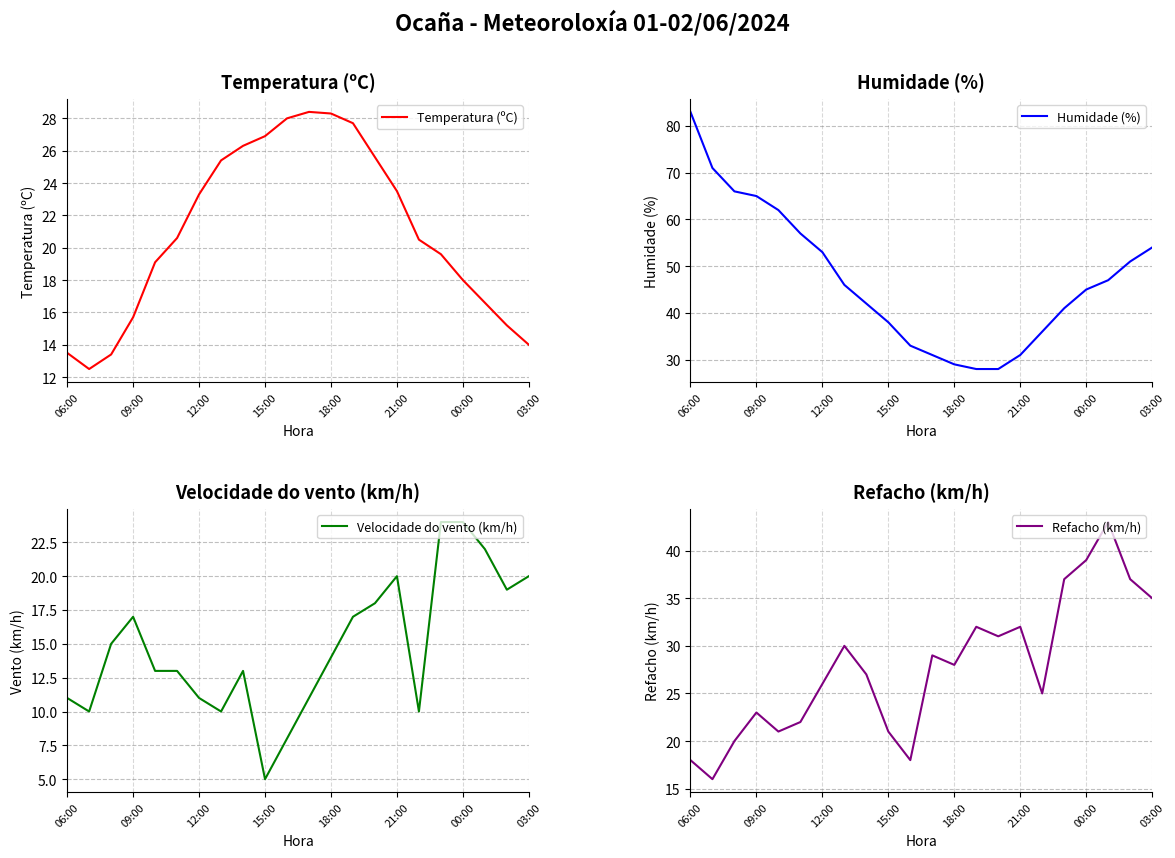

What is the value of the Temperatura (ºC) point at the 11th from the left?

28.0